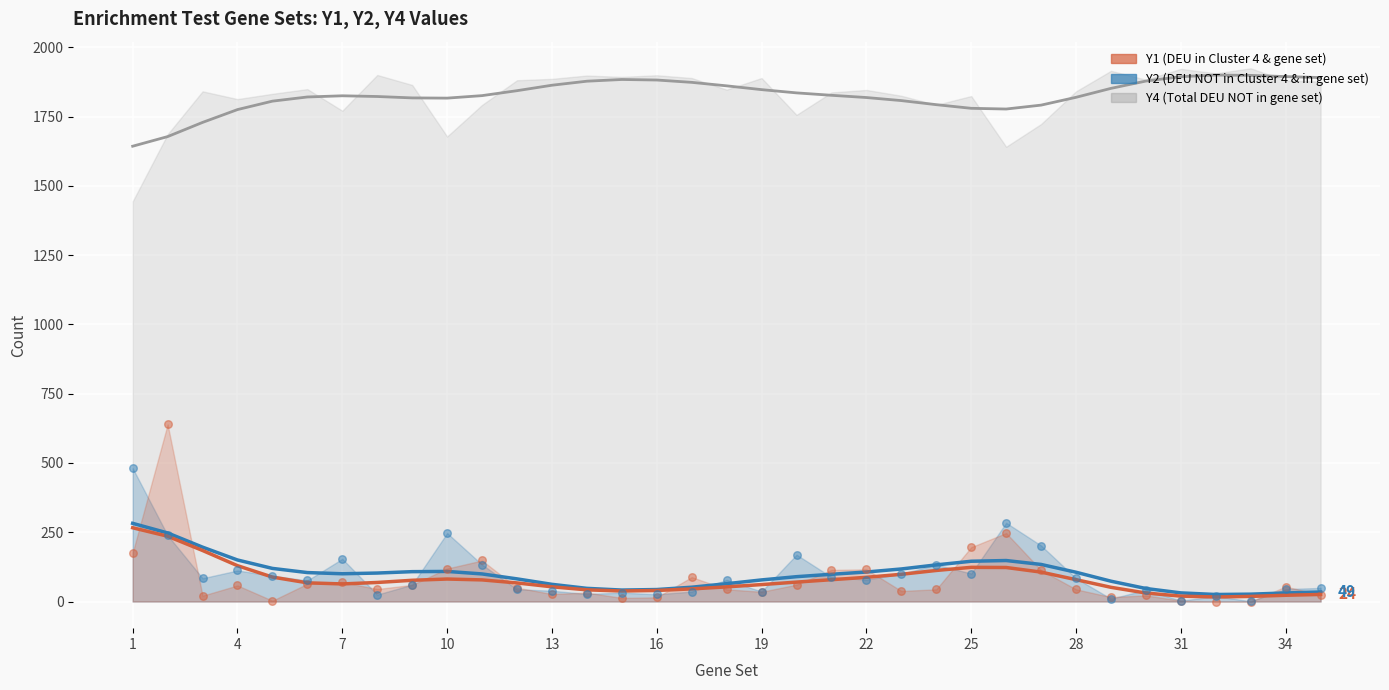

At how many categories does at least one series exceed 1278?

35